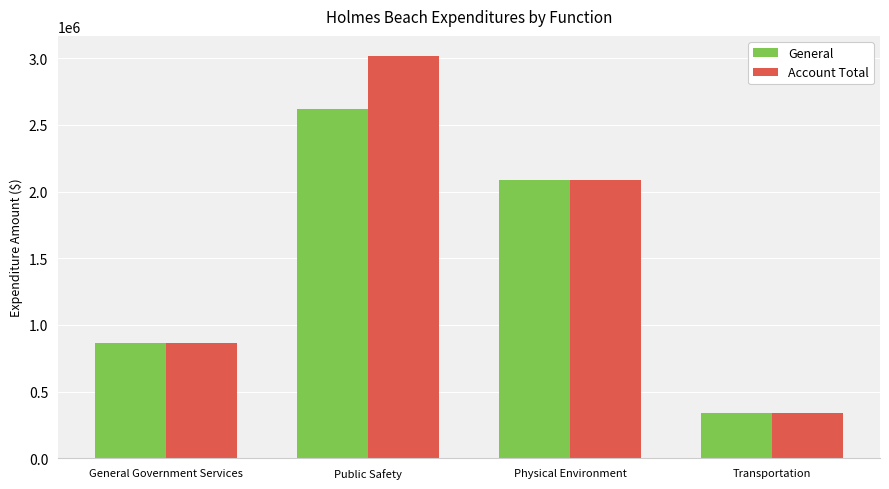

What is the difference between the maximum and minimum values in the Account Total series?

2674465